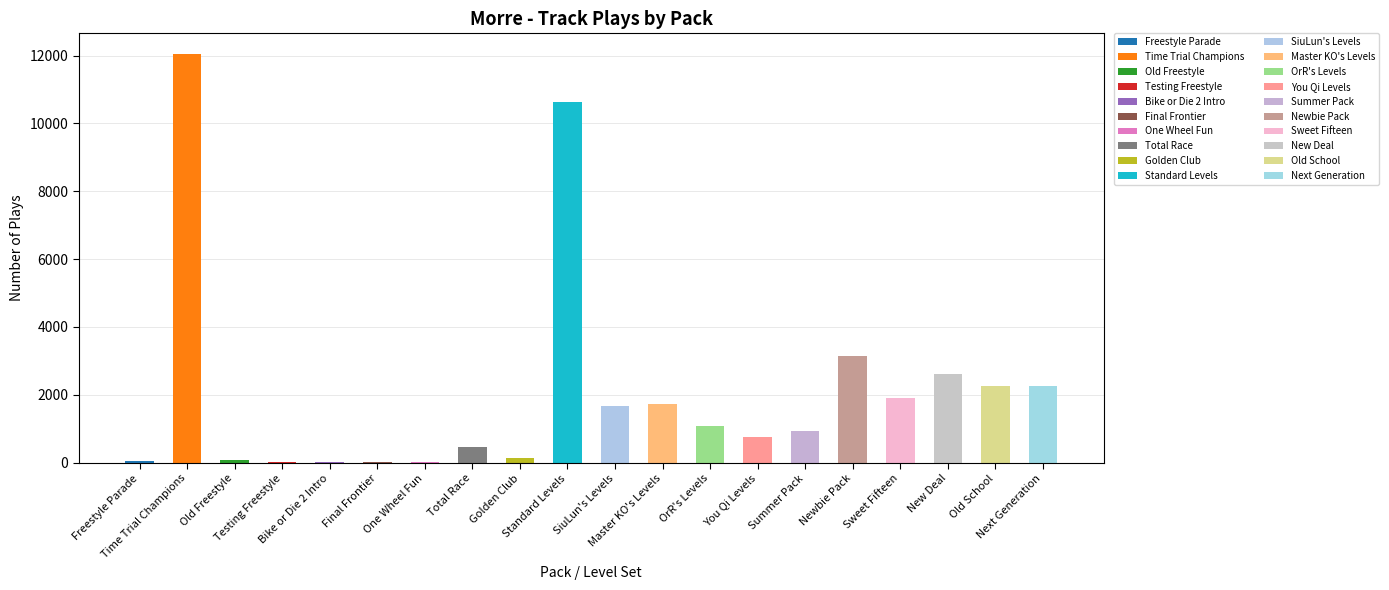

How many data points are less than 1072?

10